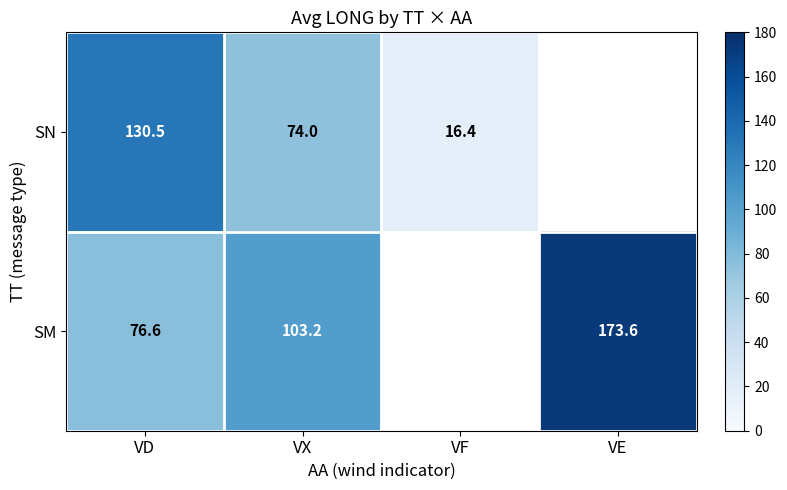

Is the value of SN at VD greater than the value of SM at VD?

Yes